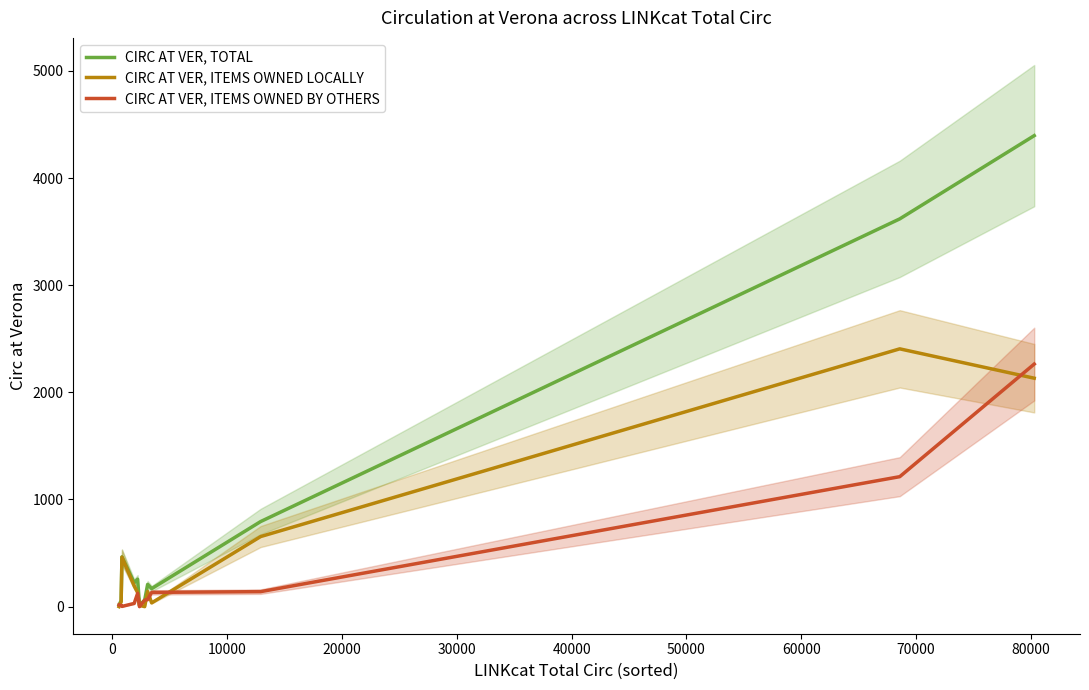

What is the difference between the second highest and second lowest values in the CIRC AT VER, ITEMS OWNED BY OTHERS series?

1211